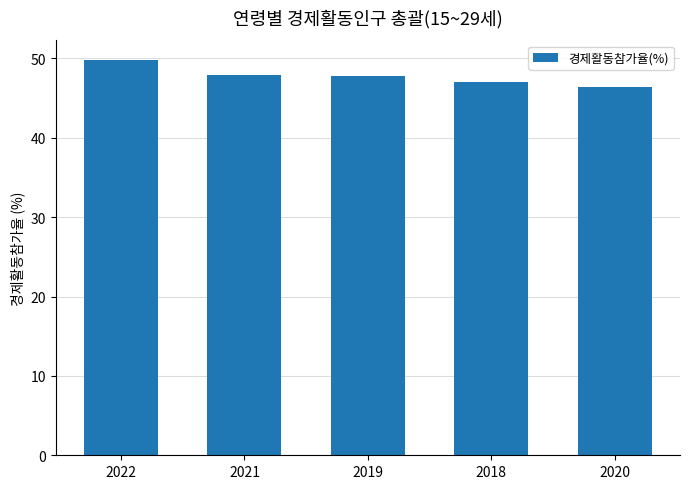

What is the change in value from 2019 to 2018?

-0.7